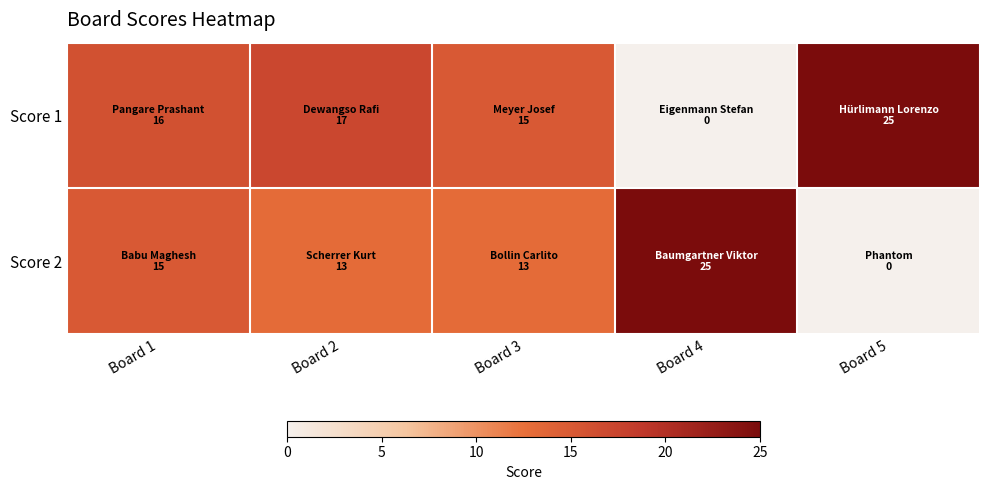

Reading left to right, extract all data points from this chart.

Score 1: Board 1=16	Board 2=17	Board 3=15	Board 4=0	Board 5=25
Score 2: Board 1=15	Board 2=13	Board 3=13	Board 4=25	Board 5=0